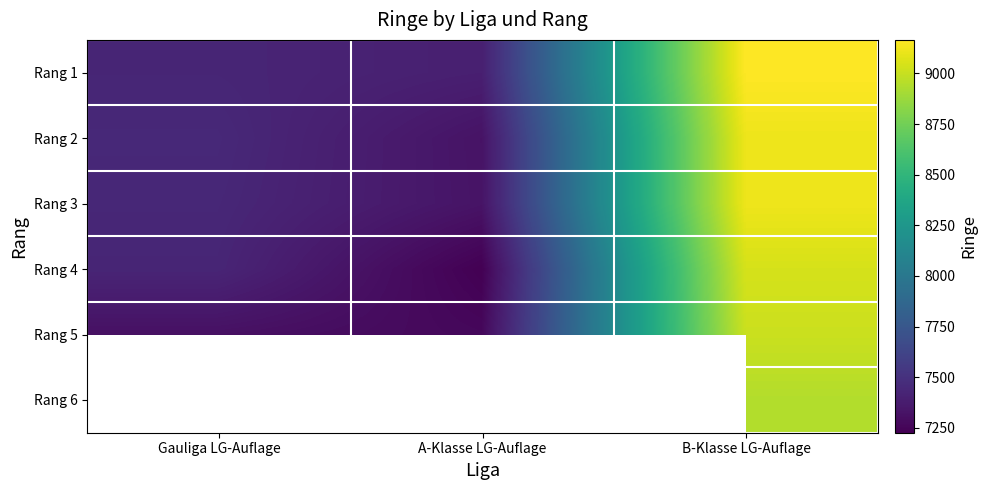

Is it true that Rang 4 equals 4541.1 at B-Klasse LG-Auflage?

False